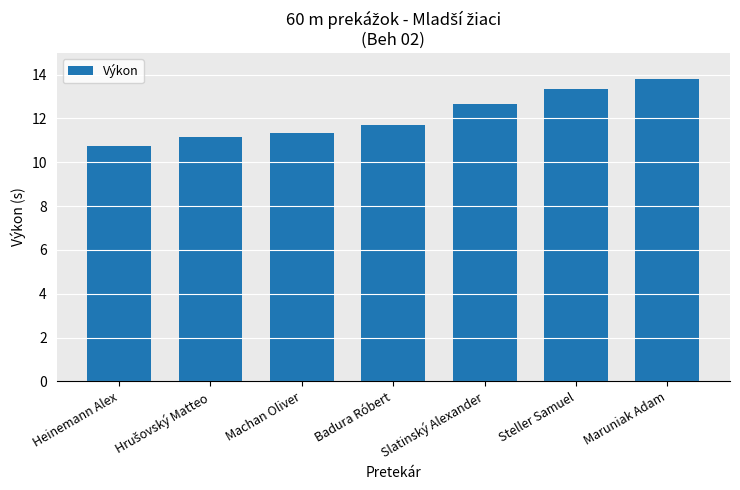

At which category does the chart reach its minimum across all series?

Heinemann Alex